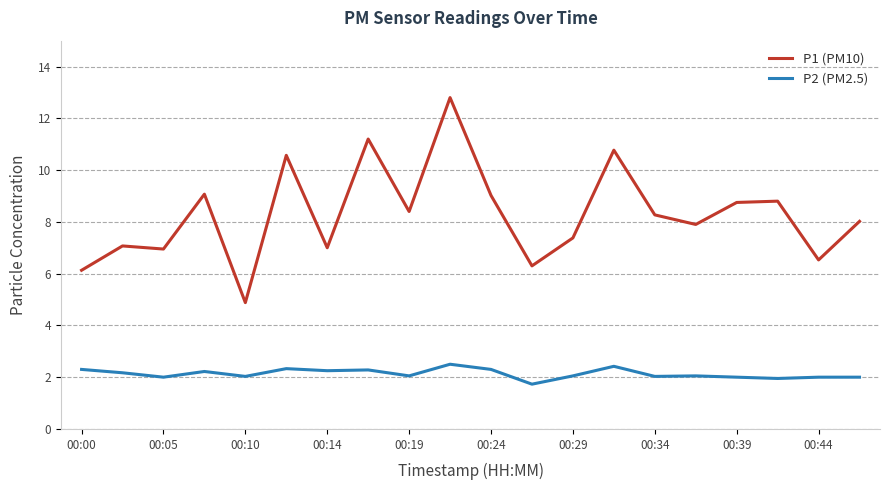

Which series has the largest total across all categories?

P1 (PM10)